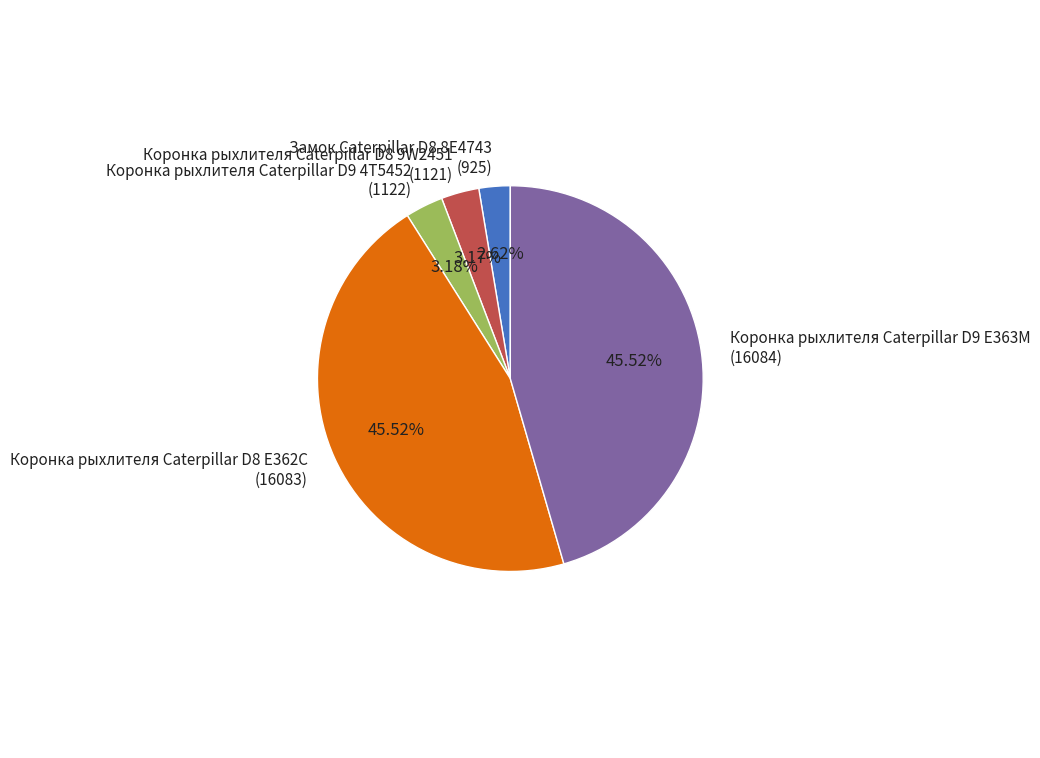

Which has a higher value, Коронка рыхлителя Caterpillar D8 E362C (16083) or Замок Caterpillar D8 8E4743 (925)?

Коронка рыхлителя Caterpillar D8 E362C (16083)